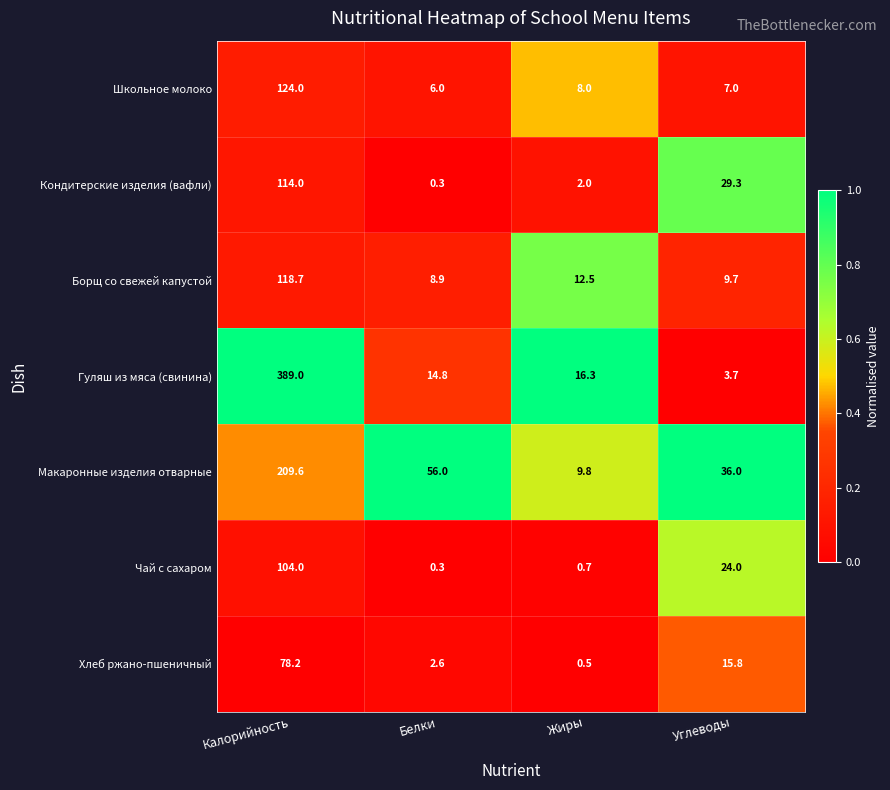

Is the value of Хлеб ржано-пшеничный at Калорийность greater than the value of Кондитерские изделия (вафли) at Углеводы?

Yes